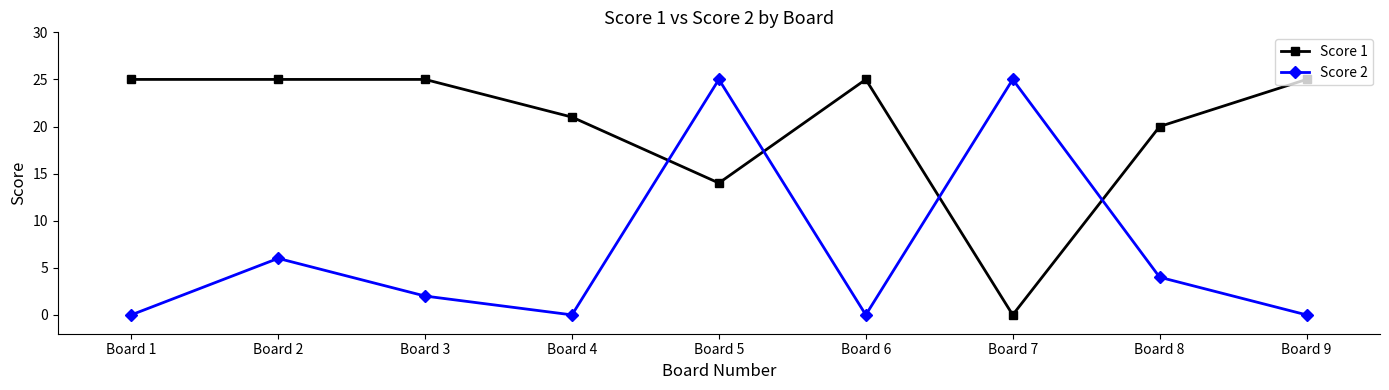

List the series in order of their overall mean, lowest first.

Score 2, Score 1